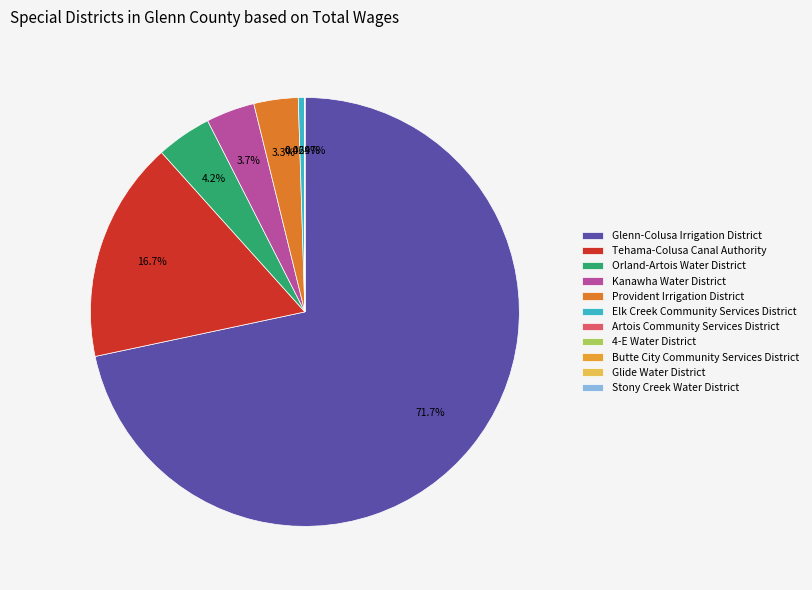

Rank the categories by value from lowest to highest.

4-E Water District, Butte City Community Services District, Glide Water District, Stony Creek Water District, Artois Community Services District, Elk Creek Community Services District, Provident Irrigation District, Kanawha Water District, Orland-Artois Water District, Tehama-Colusa Canal Authority, Glenn-Colusa Irrigation District